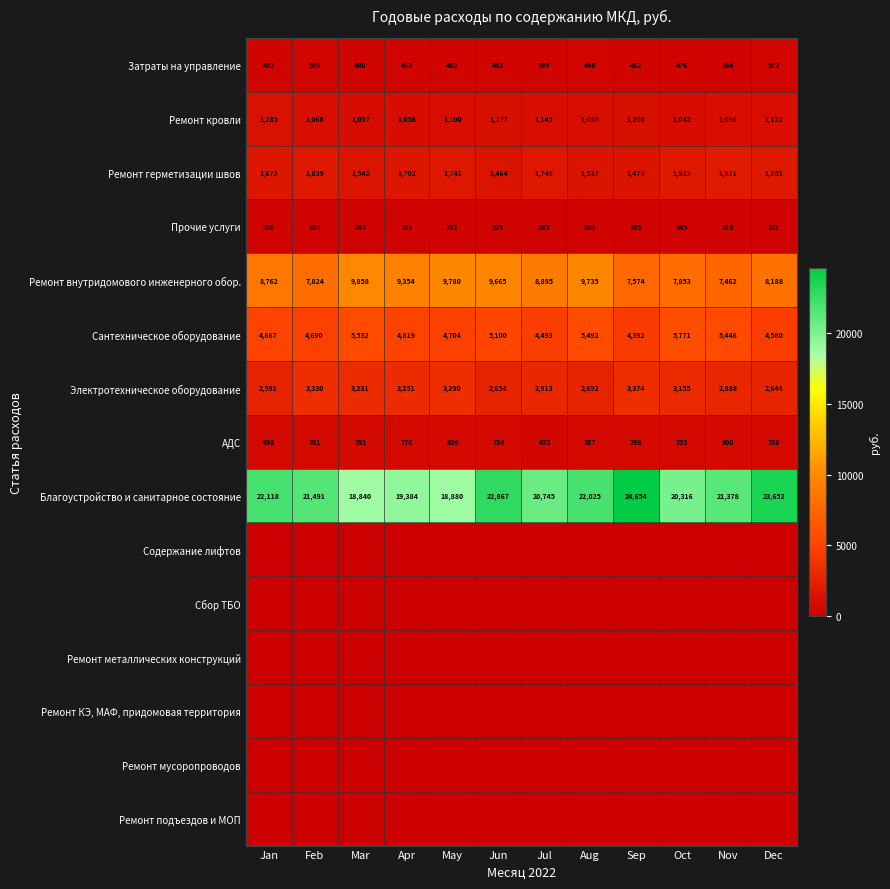

At which category is the sum across all series the highest?

Jun